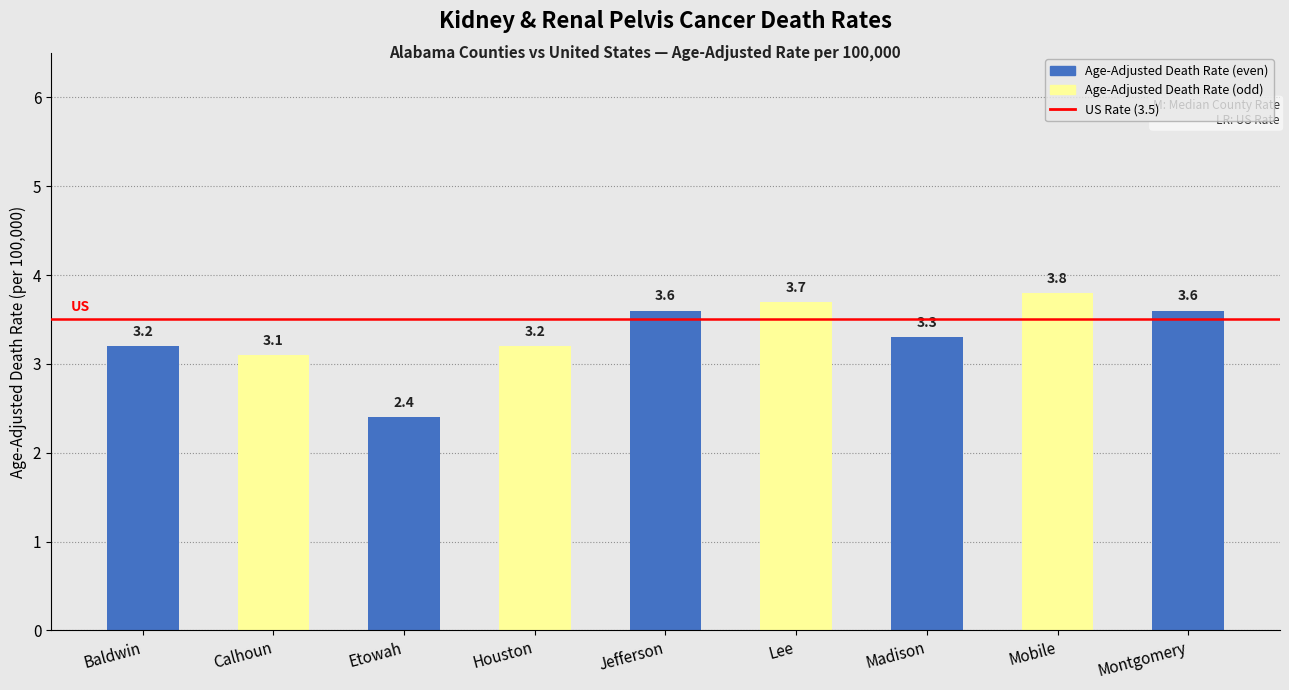

What is the change in value from Calhoun to Jefferson?

+0.5